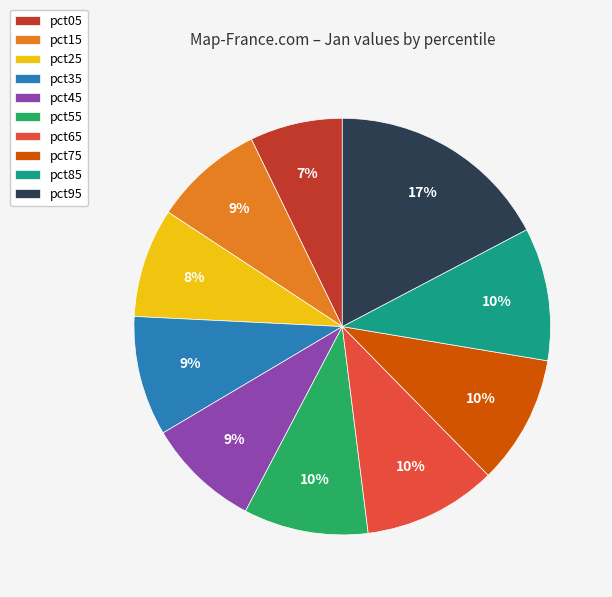

Does pct45 represent more than half of the total?

No